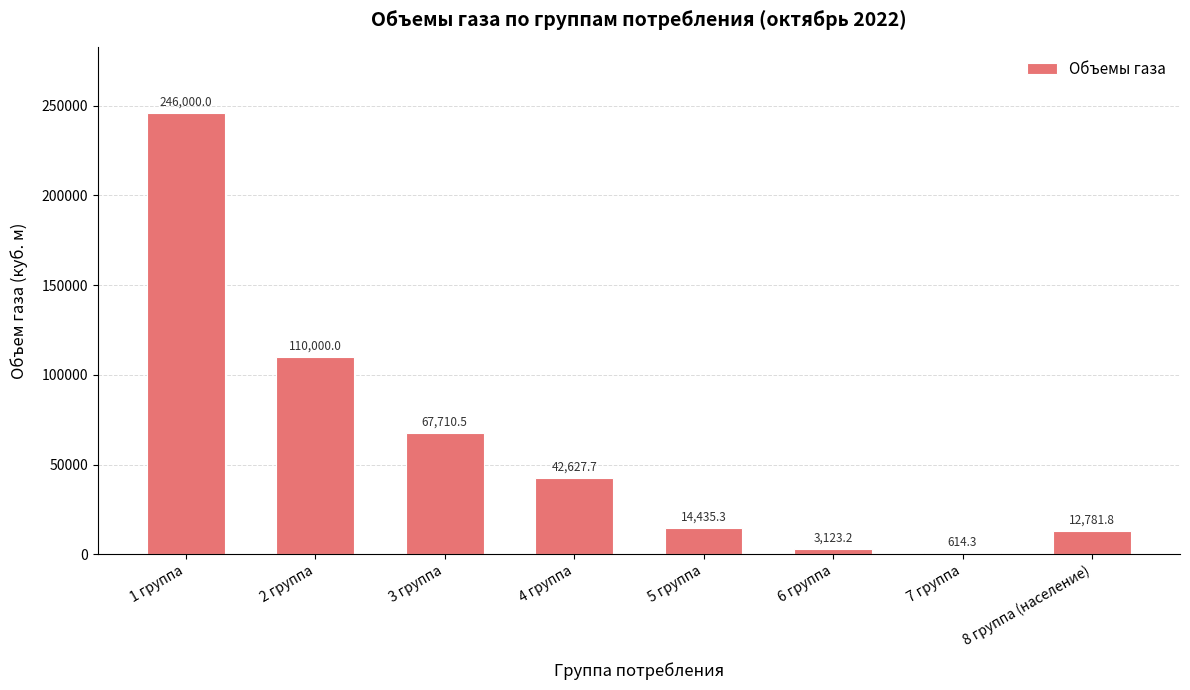

Which category has the highest value across all series?

1 группа